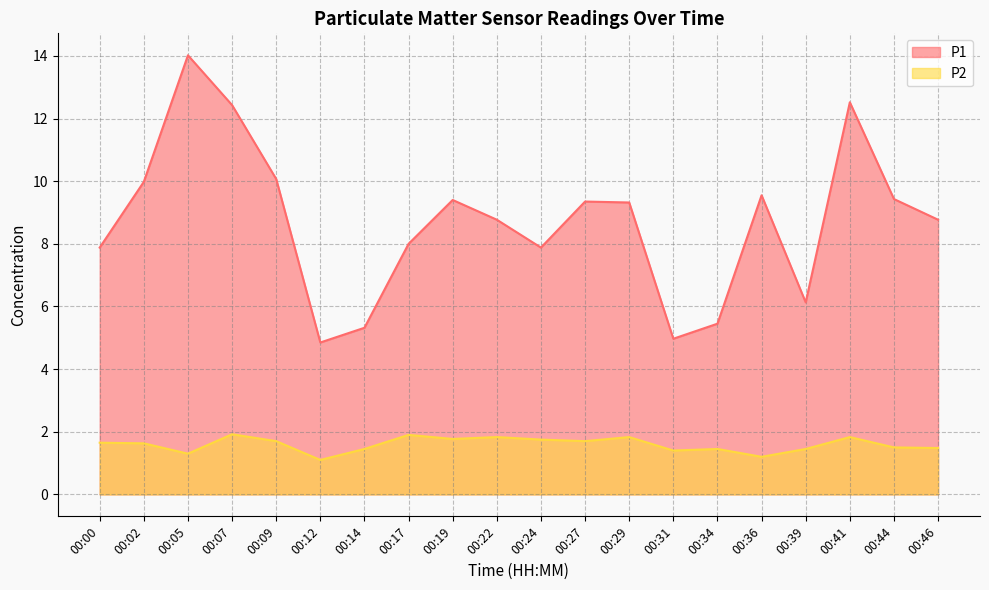

Which series has the largest range (max minus min)?

P1